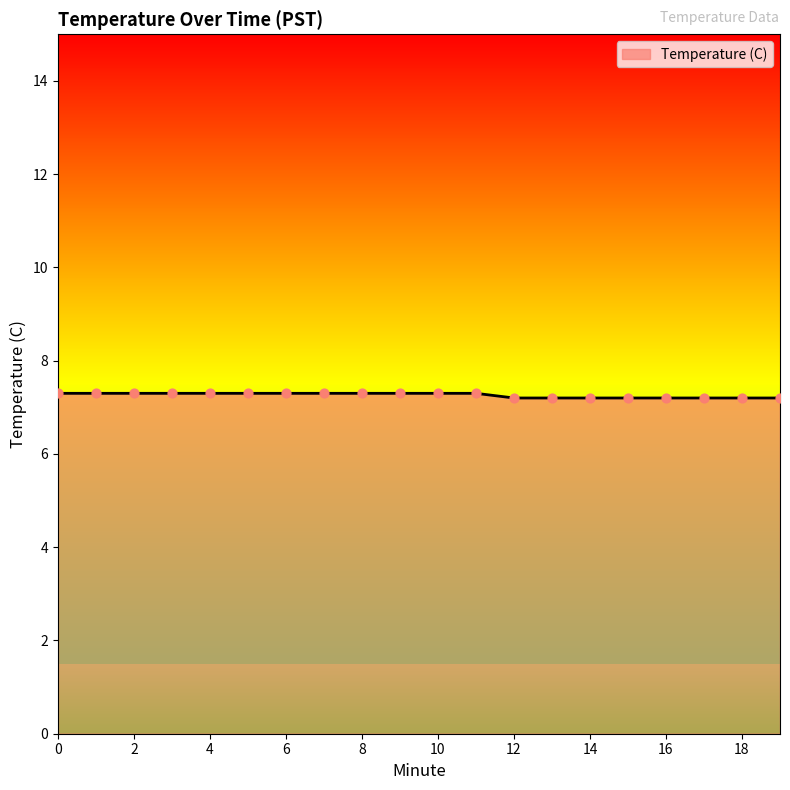

What is the greatest value displayed?

7.3